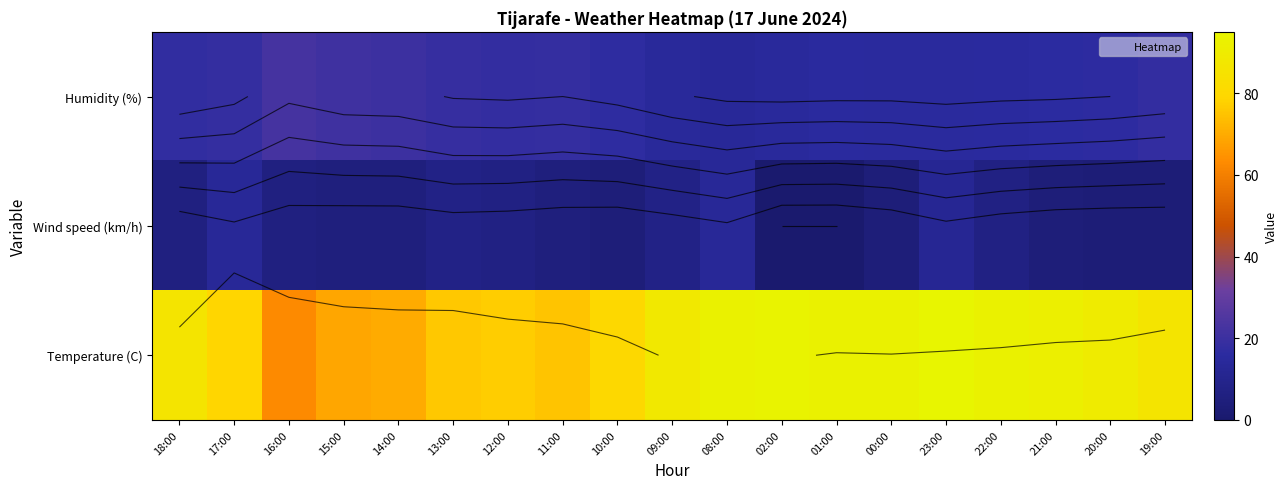

Count the number of categories in the chart.

19